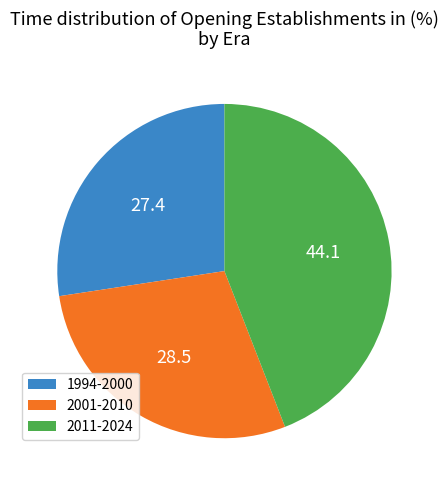

Count the number of slices in the pie.

3